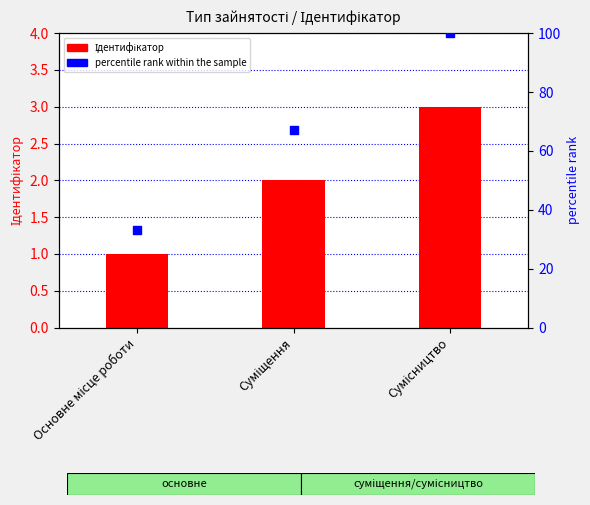

Which series reaches the maximum Y coordinate?

percentile rank within the sample